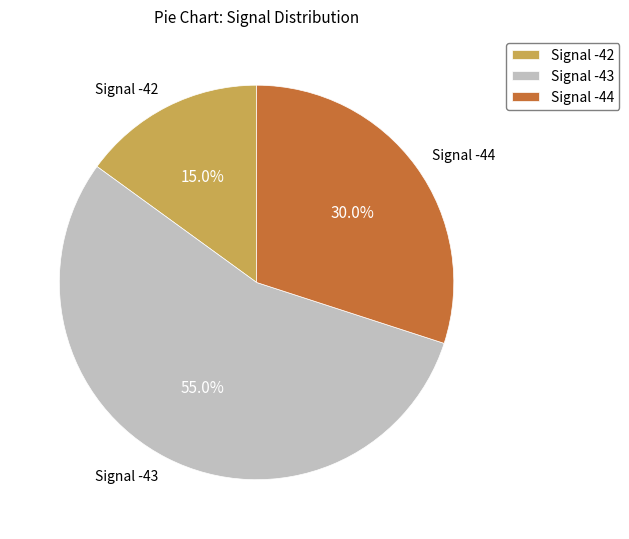

What is the smallest slice in the pie chart?

Signal -42